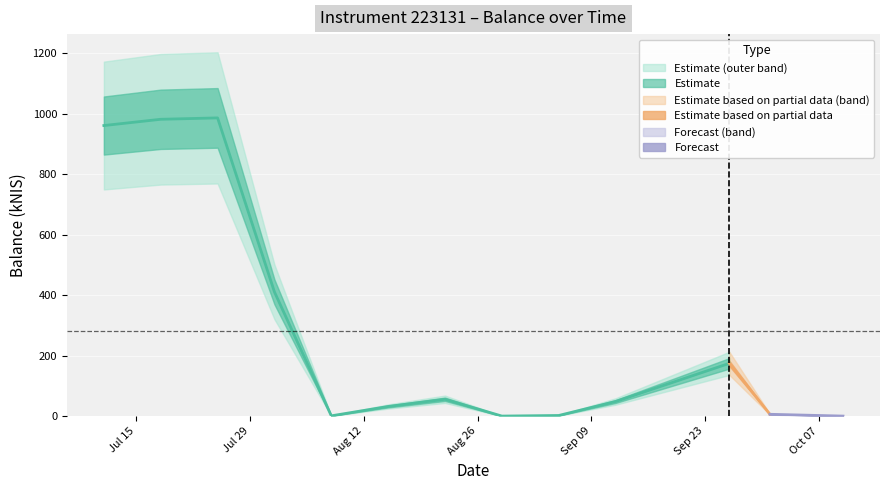

Does the chart display data point markers on the line(s)?

No